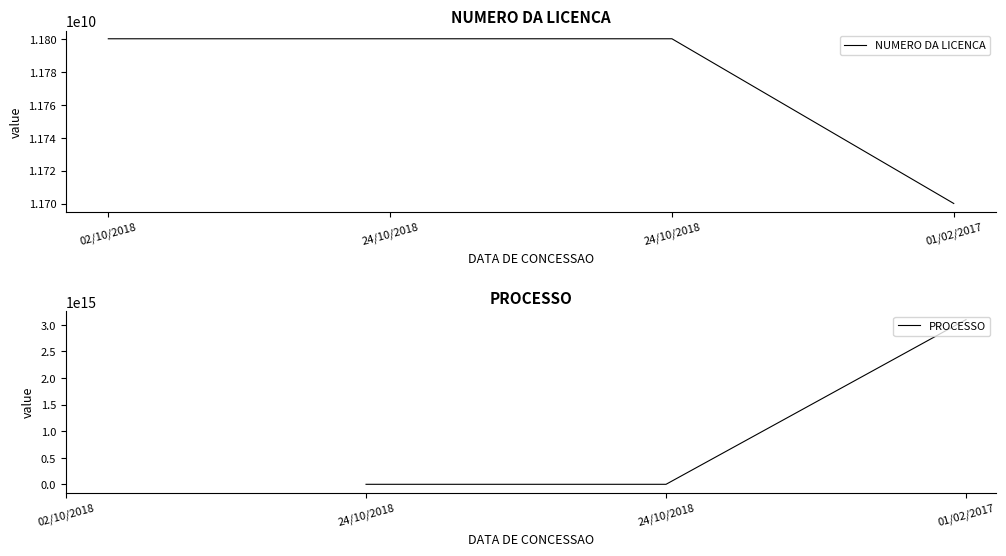

Between 24/10/2018 and 01/02/2017, which series saw the biggest shift?

PROCESSO